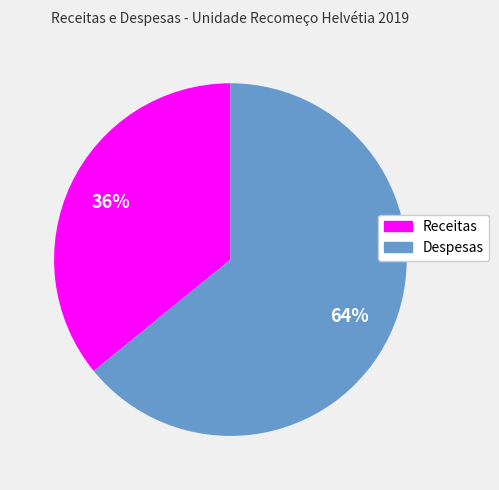

What is the largest slice in the pie chart?

Despesas